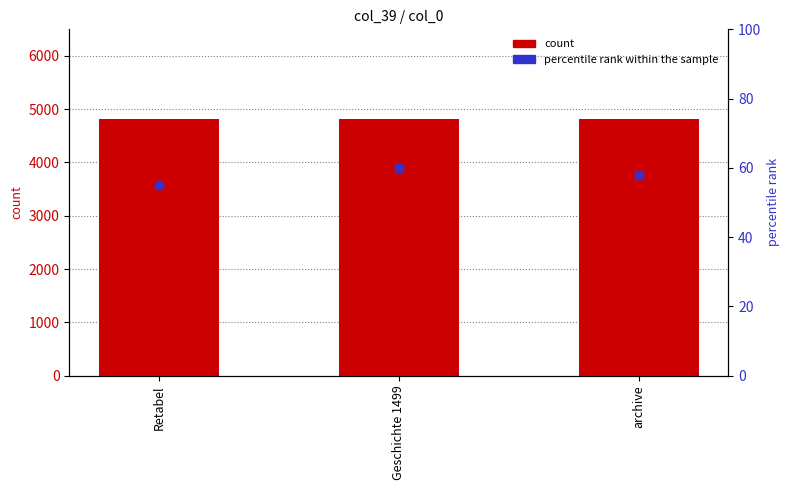

Which series contains the lowest Y value?

percentile rank within the sample